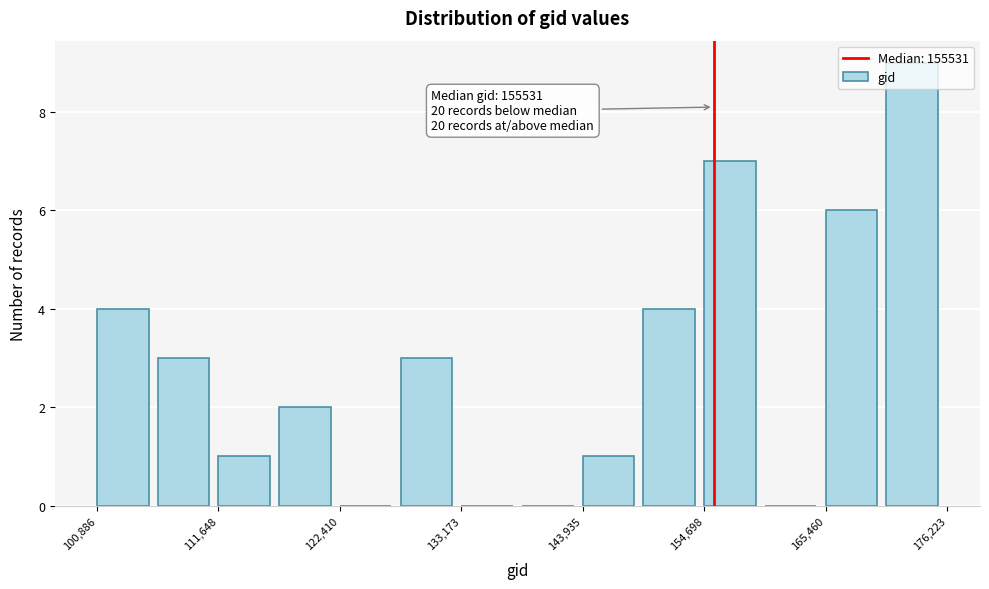

Around what value on the x-axis is the tallest bar? Give the approximate position of its centre, as read against the axis.

174000